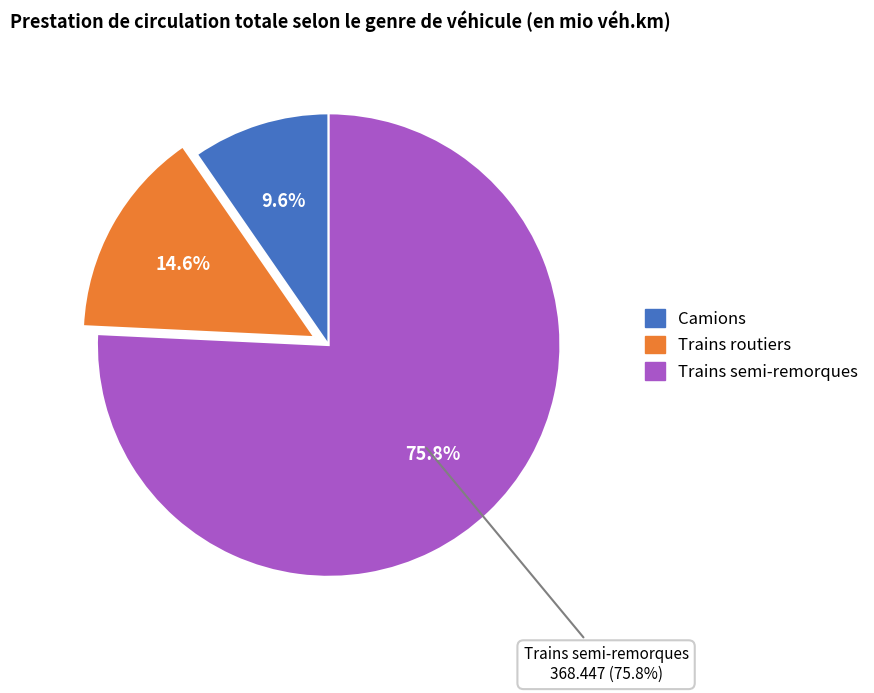

What is the change in value from Camions to Trains semi-remorques?

+321.6